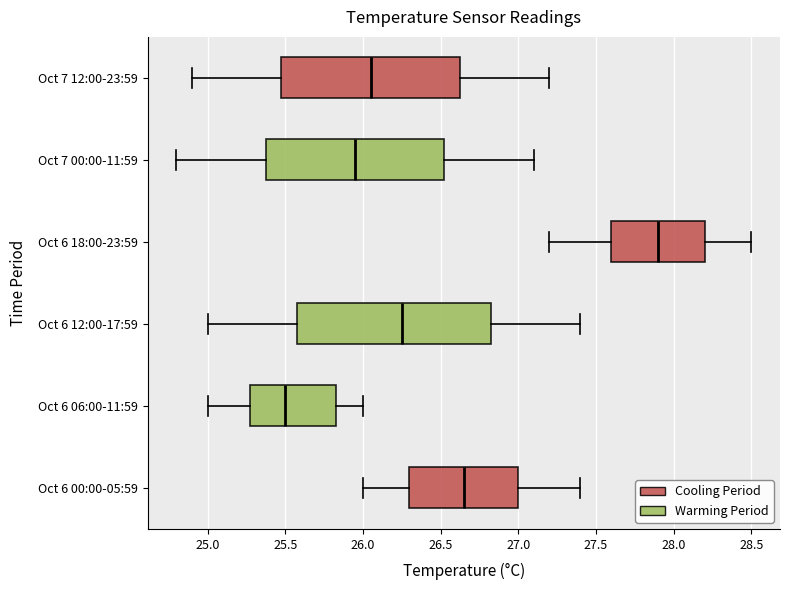

Where does the left whisker of the box for Oct 6 18:00-23:59 end on the x-axis? The values are not printed on the chart, so give them approximately, as read against the axis.

27.20